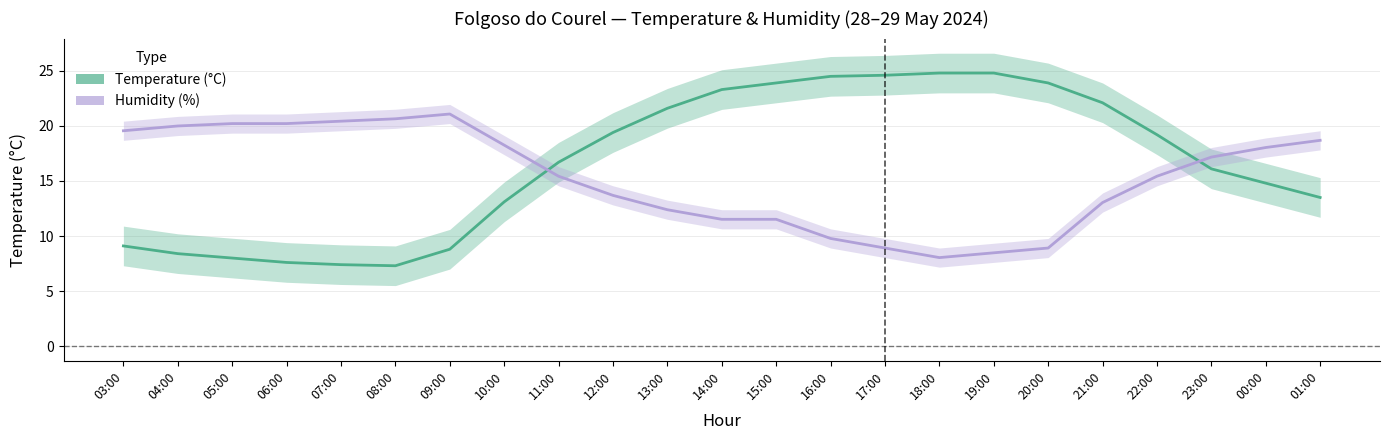

Which category has the highest value in the Temperature (°C) series?

18:00